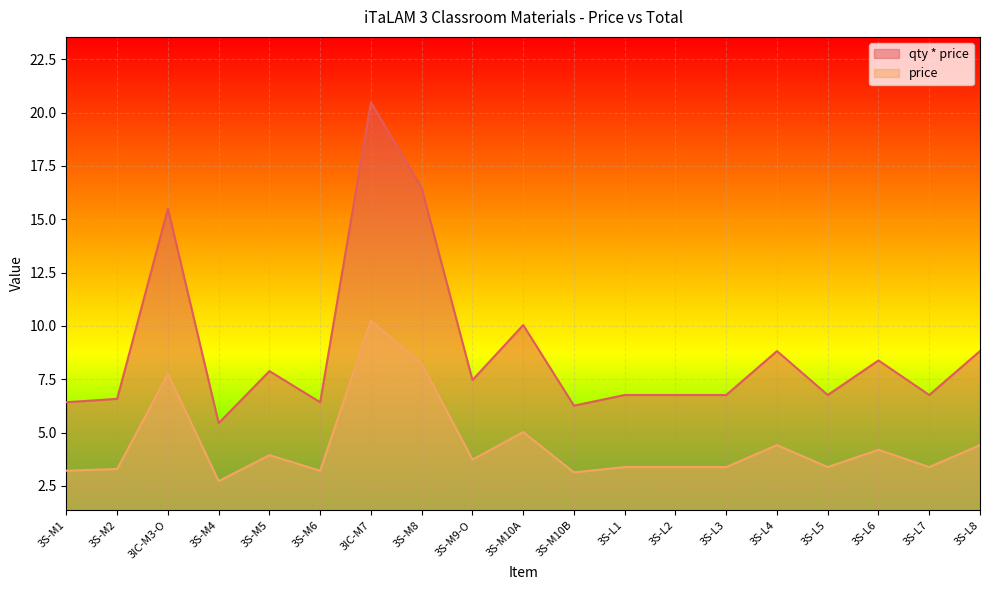

True or false: qty * price and price cross at least once.

False